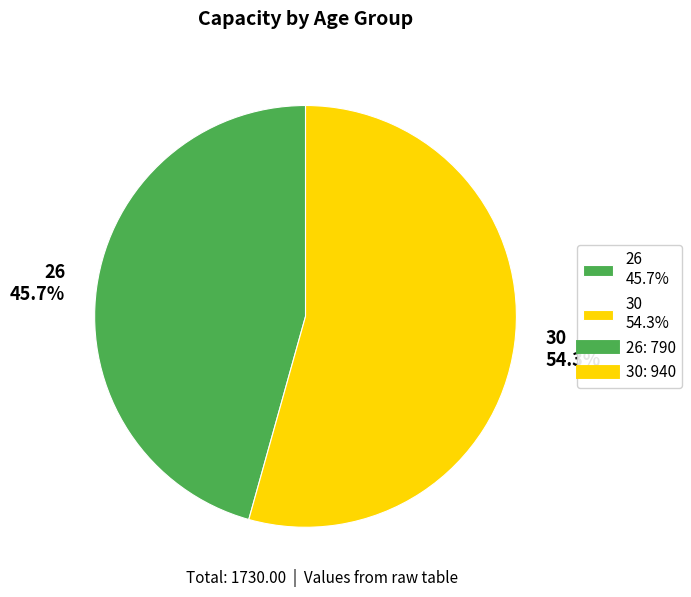

What is the ratio of the value at 26 45.7% to the value at 30 54.3%?

0.8